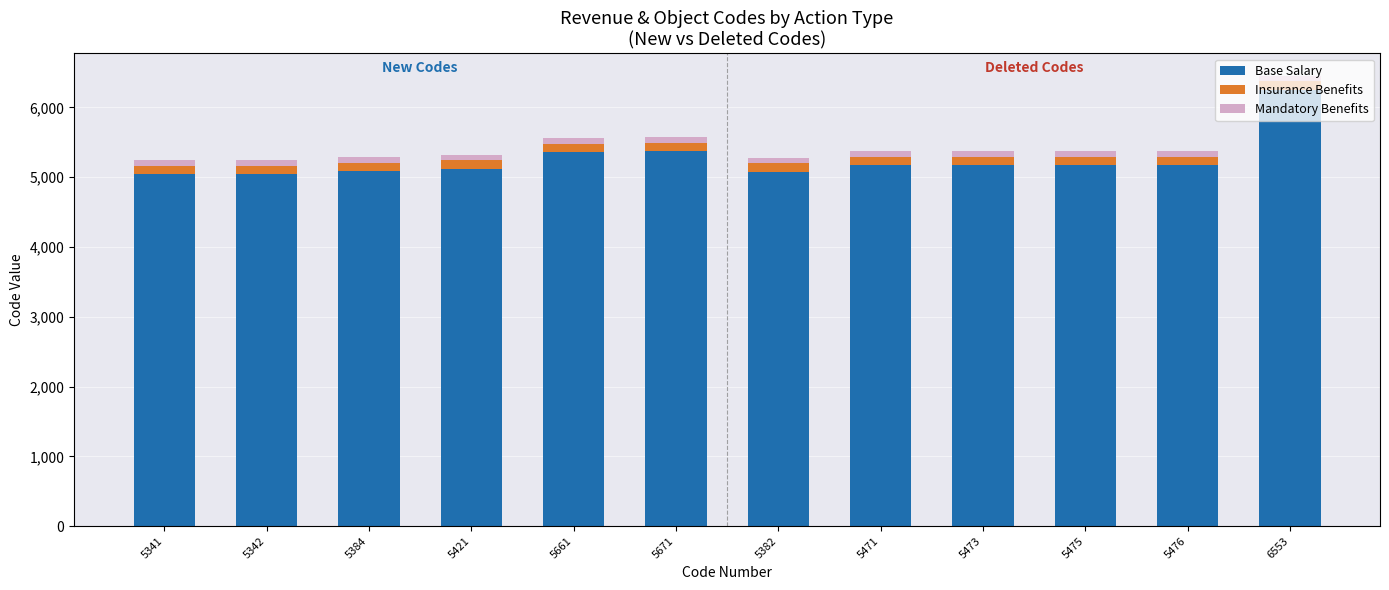

Is it true that Base Salary equals 3520 at 5341?

False